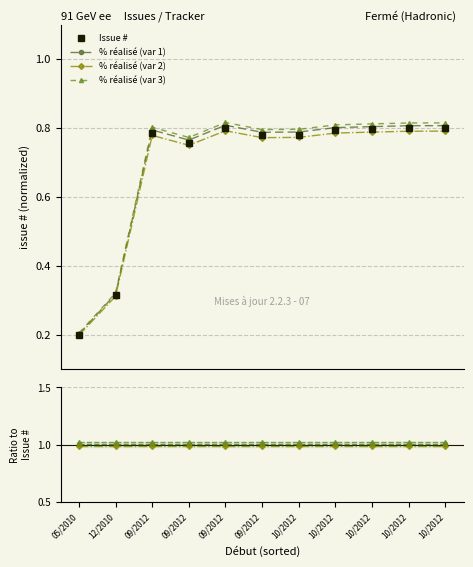

What is the sum of all % réalisé (var 2) values?

10.9